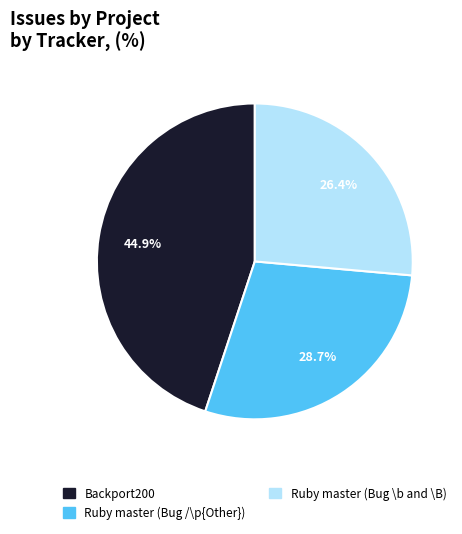

Which category has the smallest portion of the pie?

Ruby master (Bug \b and \B)